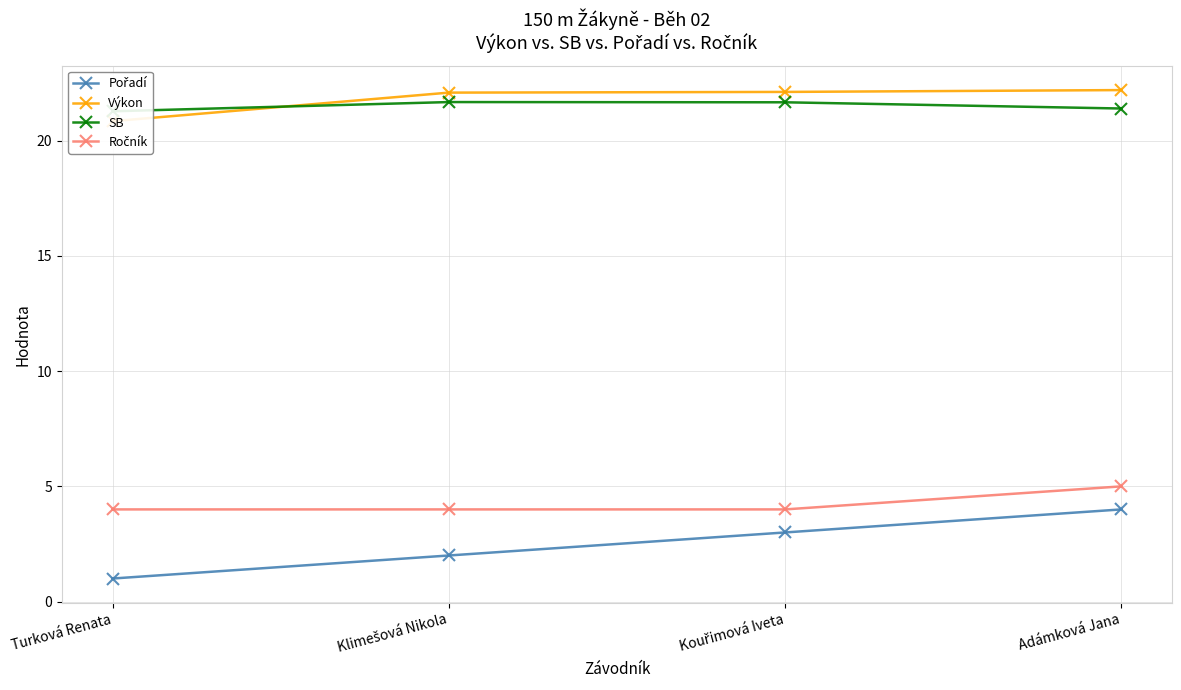

True or false: Pořadí and SB intersect in this chart.

False